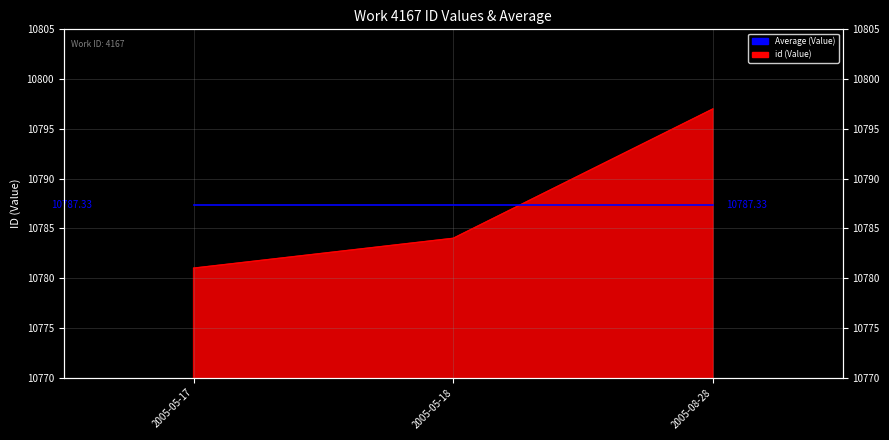

Between 2005-08-28 and 2005-05-17, which is larger?

2005-08-28